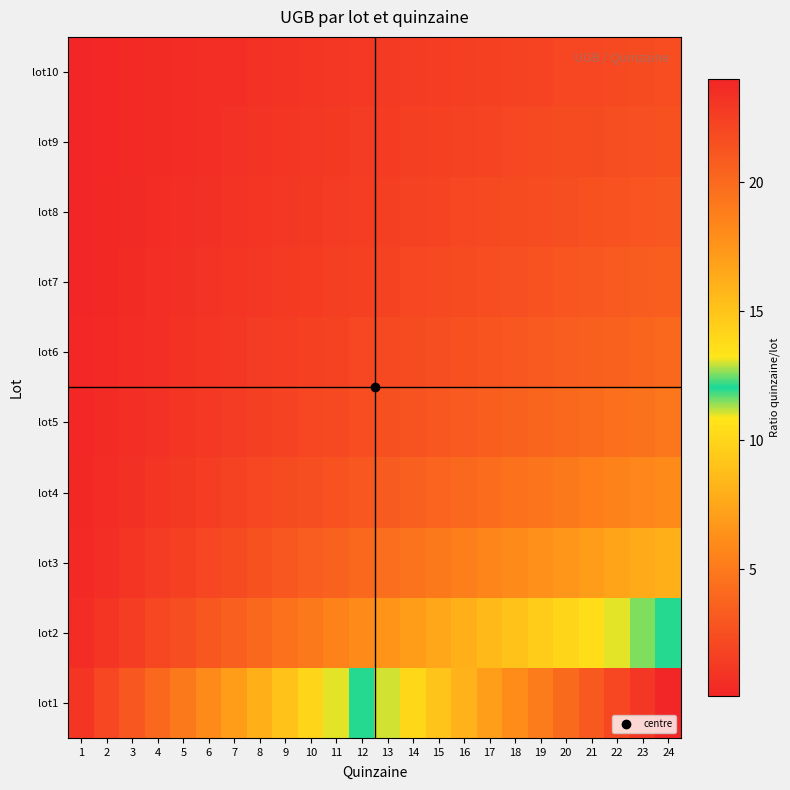

Which has a higher value, 22 or 6?

22